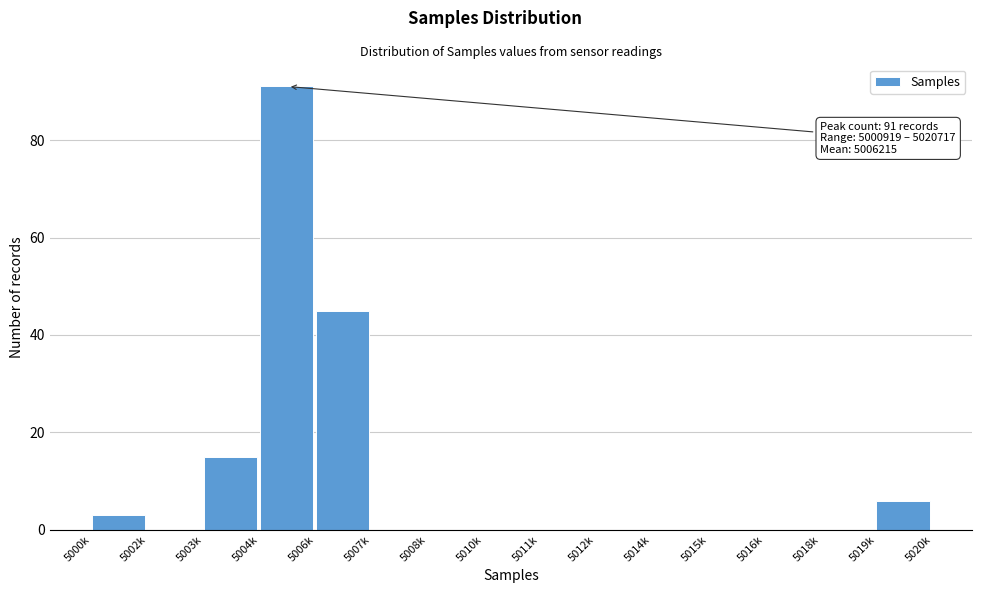

Reading right to left, list all the values displayed in this chart.

5019k=6	5018k=0	5016k=0	5015k=0	5014k=0	5012k=0	5011k=0	5010k=0	5008k=0	5007k=0	5006k=45	5004k=91	5003k=15	5002k=0	5000k=3